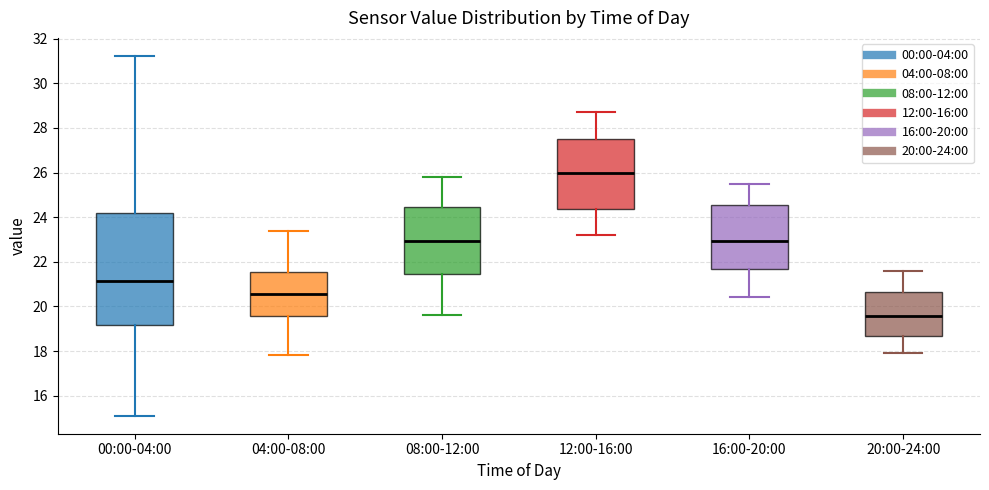

Reading left to right, read every box against the y-axis: the position of its median line, the range the box covers, and the ends of its whiskers. The values are not printed on the chart, so give them approximately, as read against the axis.

00:00-04:00: median 21.2, box 19.2 to 24.2, whiskers 15.2 to 31.2
04:00-08:00: median 20.6, box 19.6 to 21.6, whiskers 17.8 to 23.4
08:00-12:00: median 23.0, box 21.4 to 24.4, whiskers 19.6 to 25.8
12:00-16:00: median 26.0, box 24.4 to 27.6, whiskers 23.2 to 28.8
16:00-20:00: median 23.0, box 21.6 to 24.6, whiskers 20.4 to 25.6
20:00-24:00: median 19.6, box 18.6 to 20.6, whiskers 18.0 to 21.6